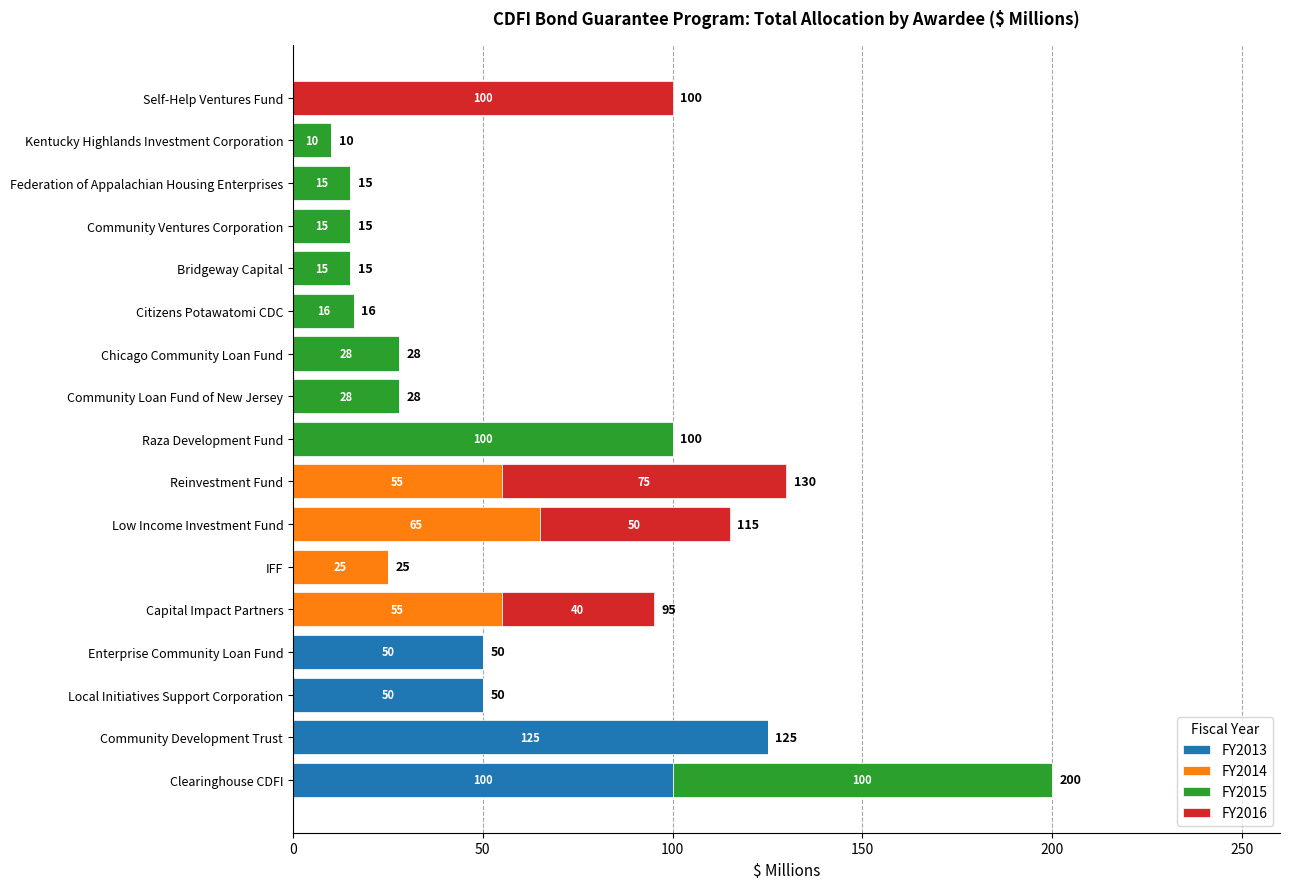

What is the total value across all series at Low Income Investment Fund?

115